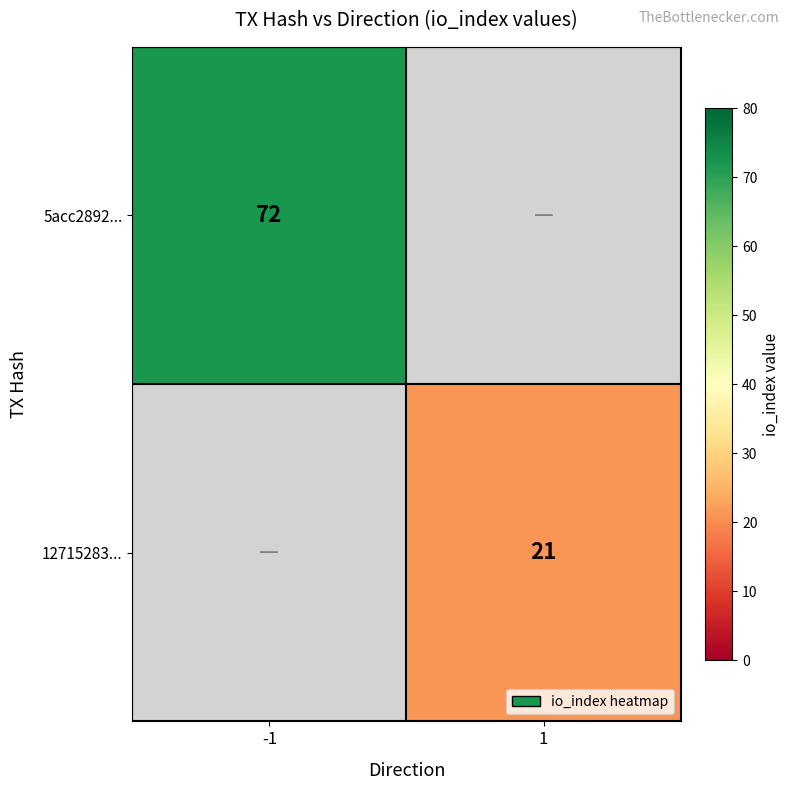

Is it true that 12715283... equals 11 at 1?

False